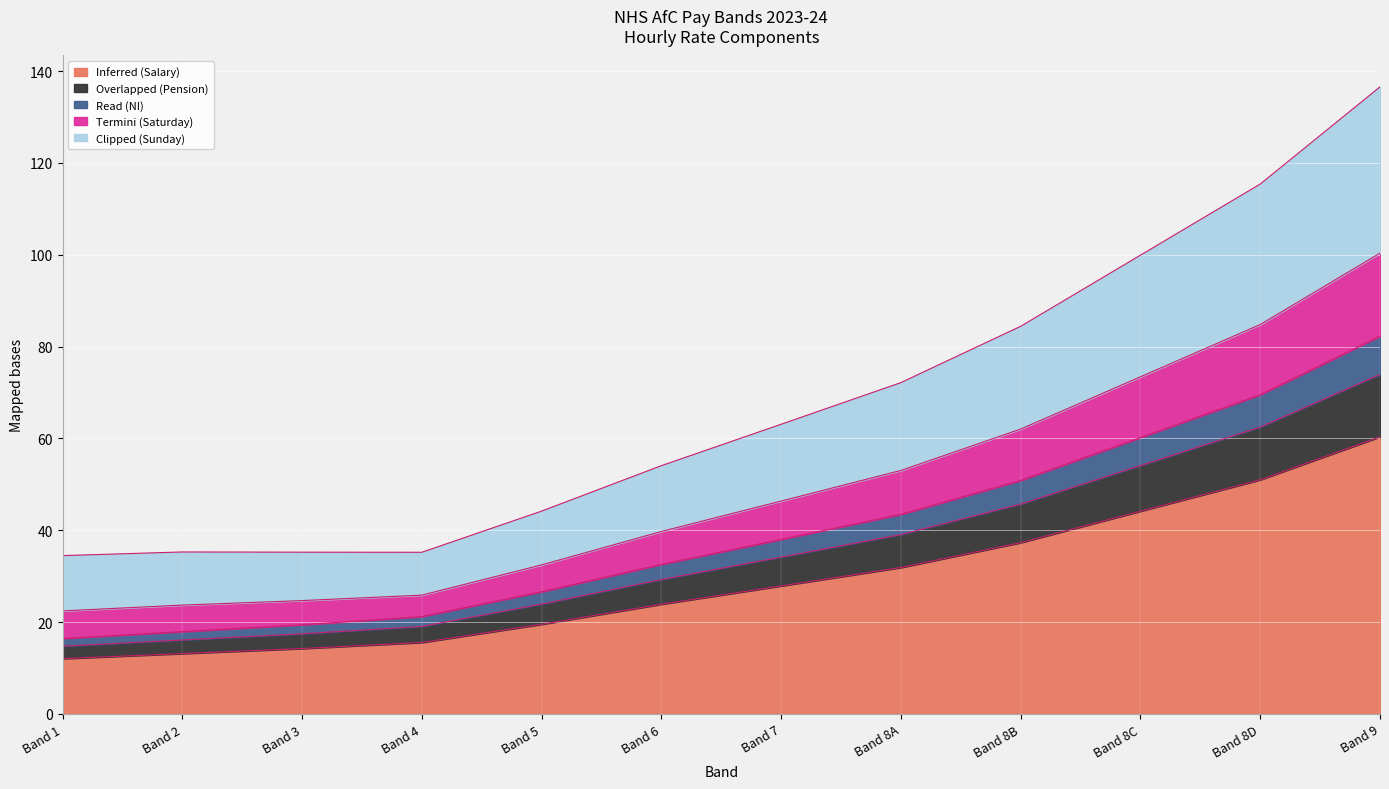

Which category has the highest value in the Clipped (Sunday) series?

Band 9